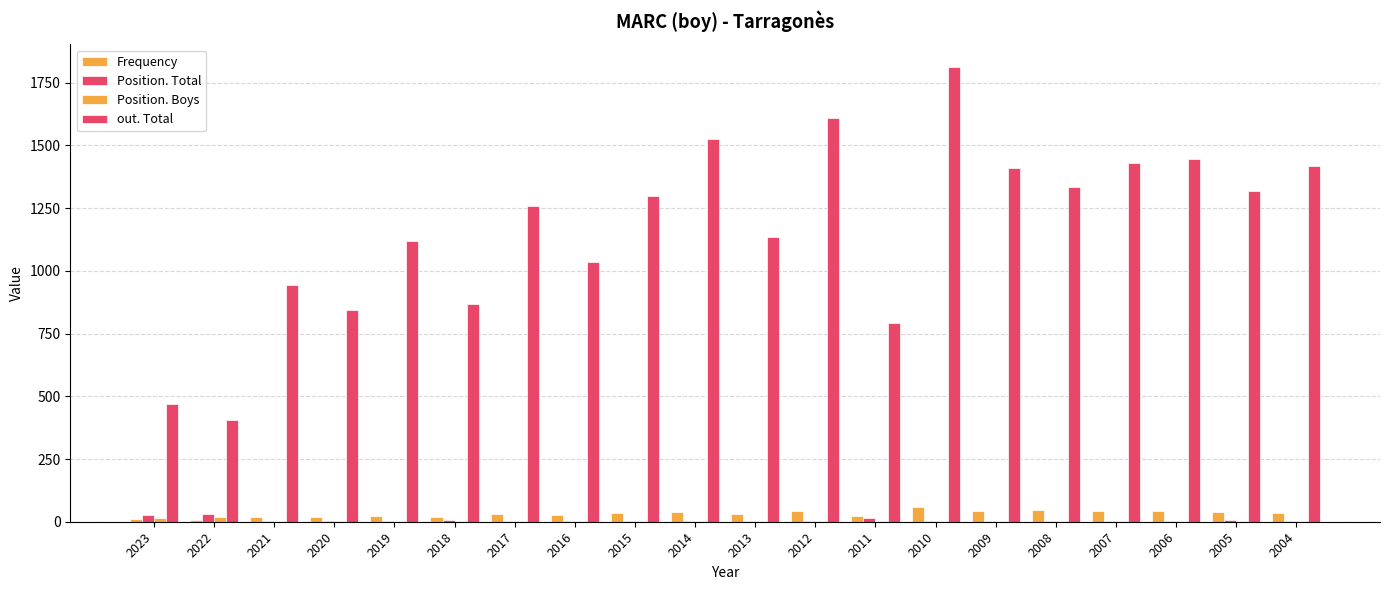

How many groups of bars are there?

20